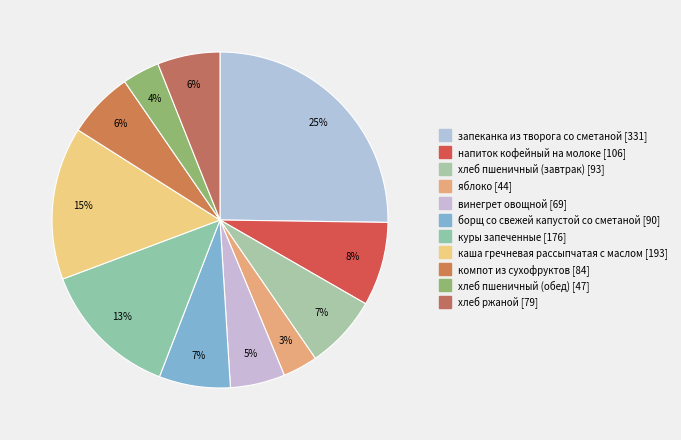

What is the change in value from запеканка из творога со сметаной to хлеб пшеничный (обед)?

-284